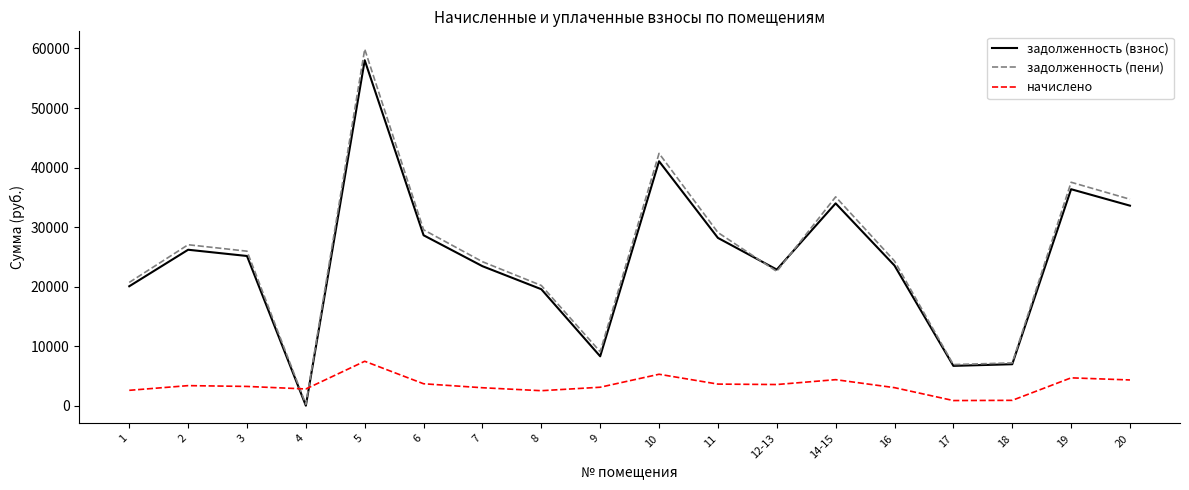

True or false: задолженность (пени) has a value of 22550.0 at 12-13.

True